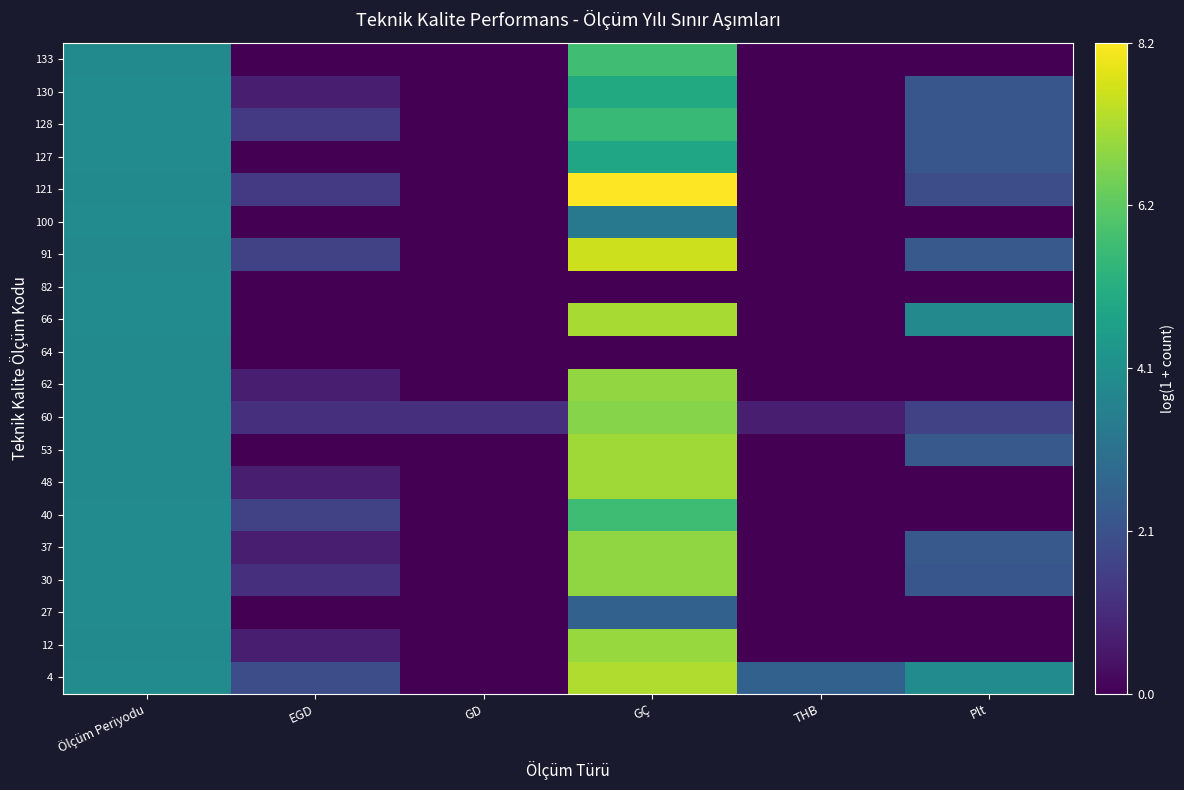

Which label corresponds to the smallest value in the chart?

GD